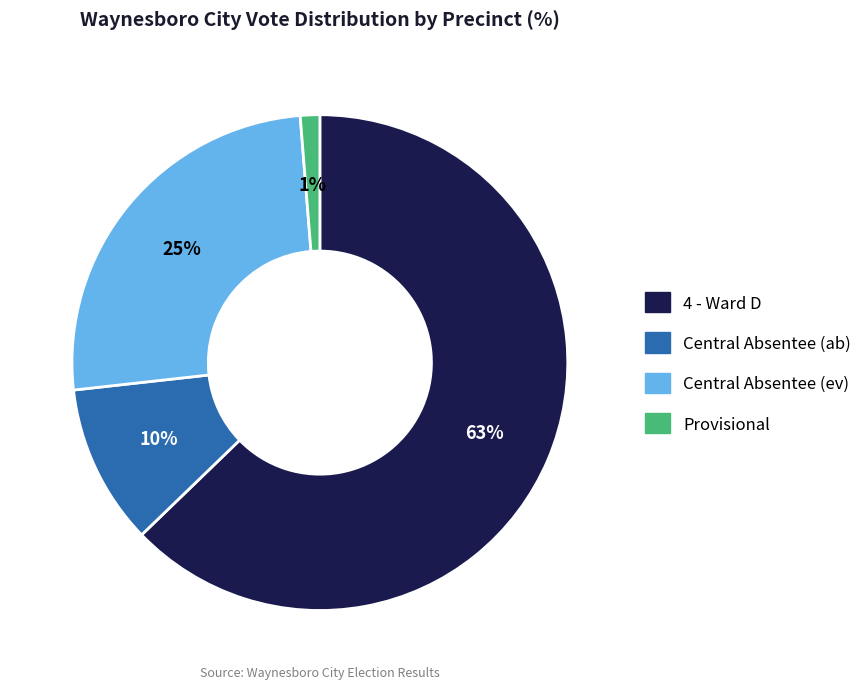

Count the number of slices in the pie.

4